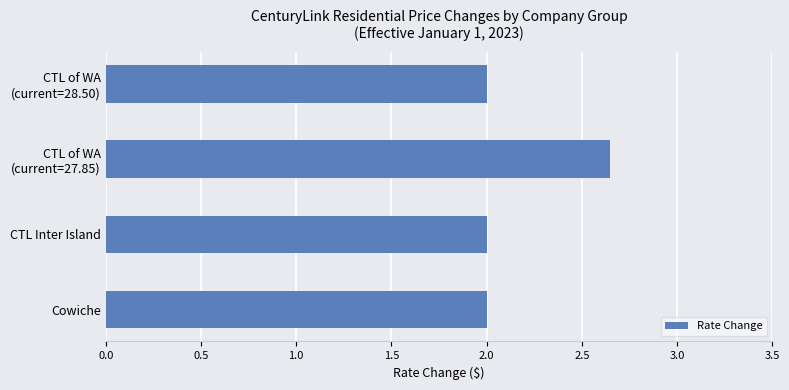

Count the number of data series in this chart.

1